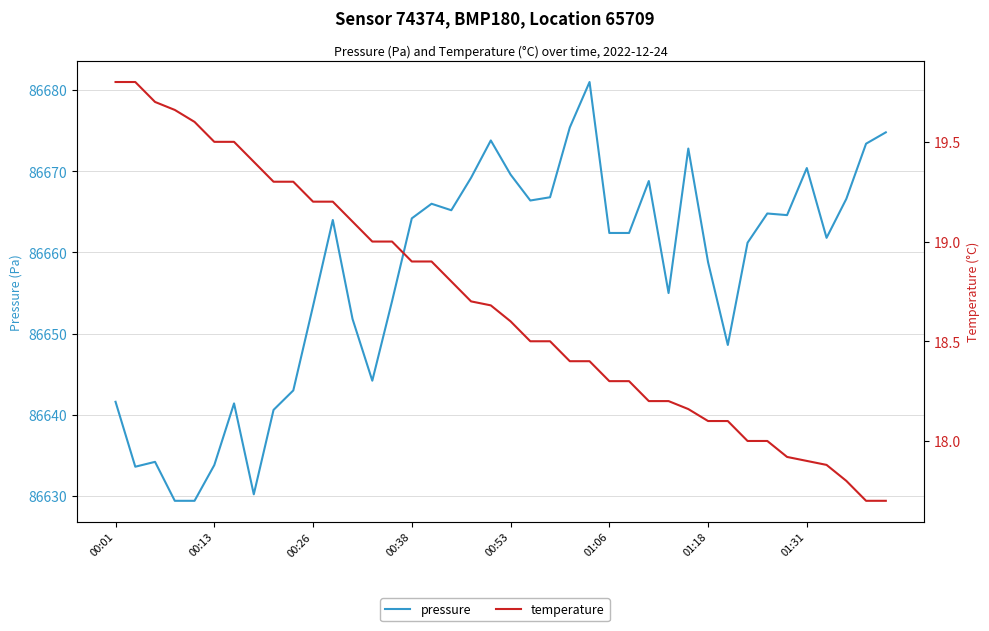

Which series has the largest total across all categories?

pressure